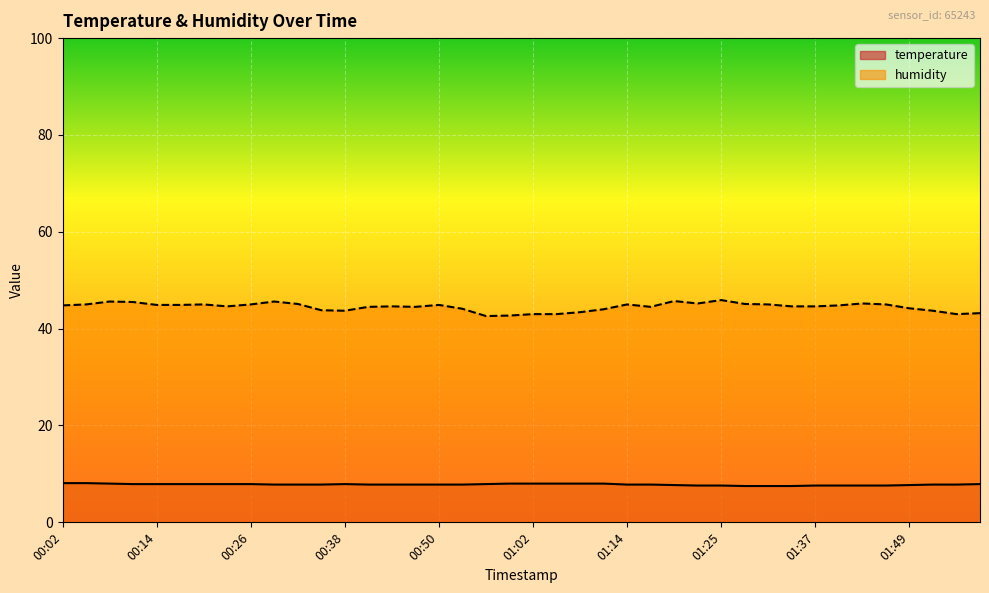

What are all the series names shown in the legend?

temperature, humidity